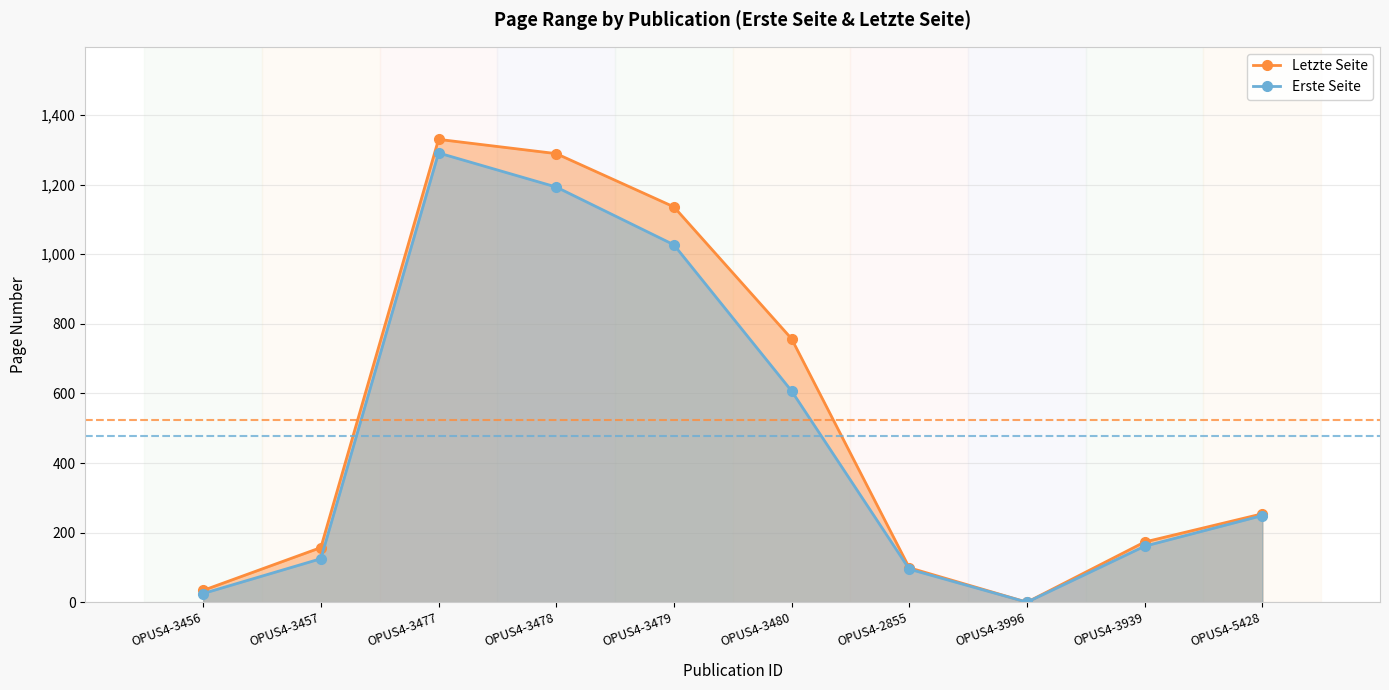

What is the average value of the Erste Seite series?

477